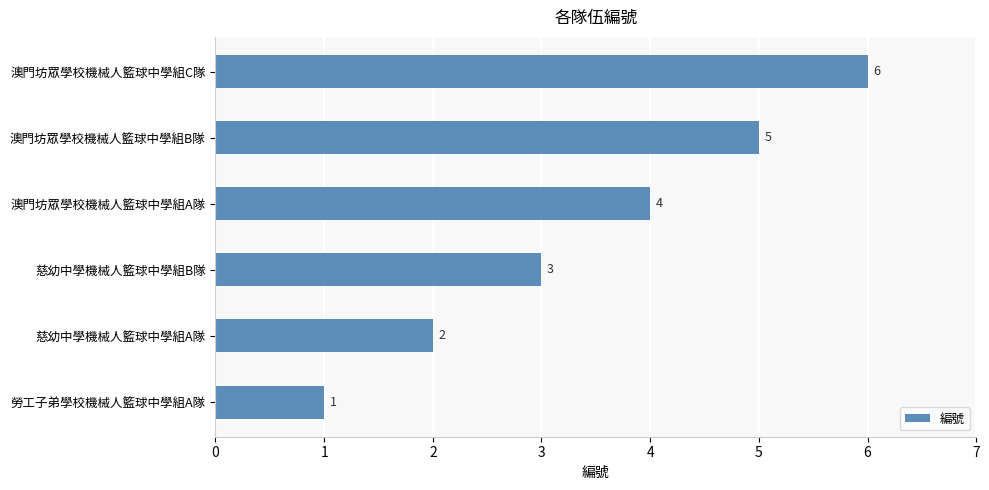

The value at 澳門坊眾學校機械人籃球中學組A隊 is 4. True or false?

True